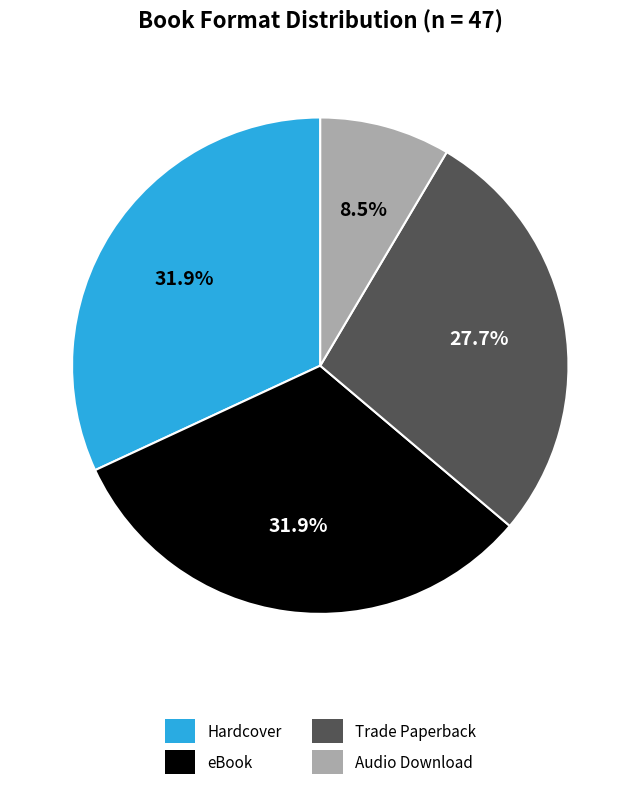

Between eBook and Audio Download, which is larger?

eBook